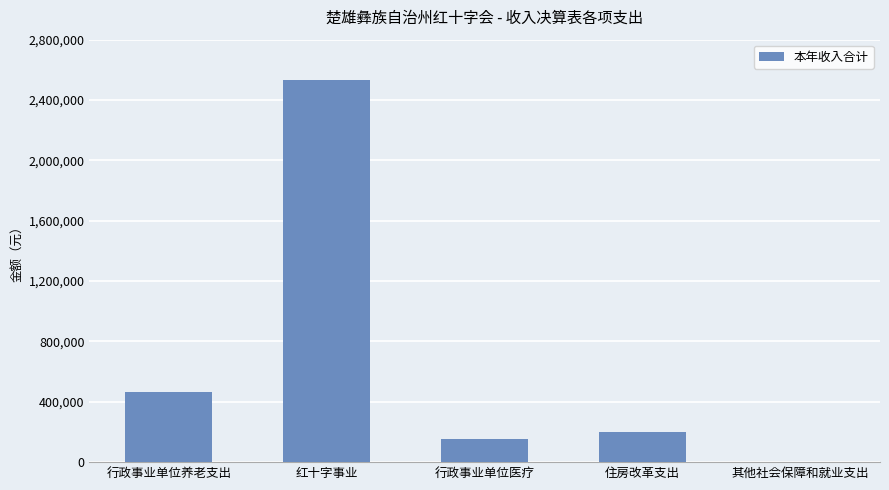

How many data points does each series have?

5